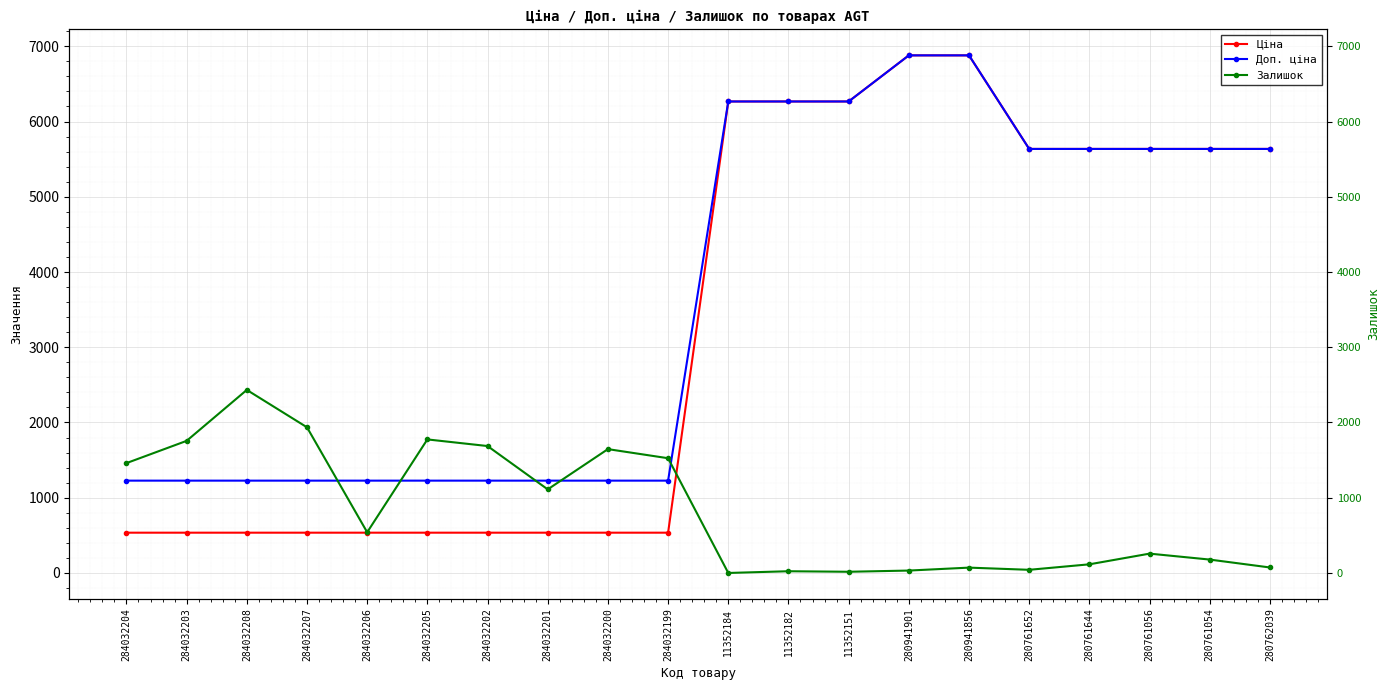

Read the Ціна value at 284032201.

535.4